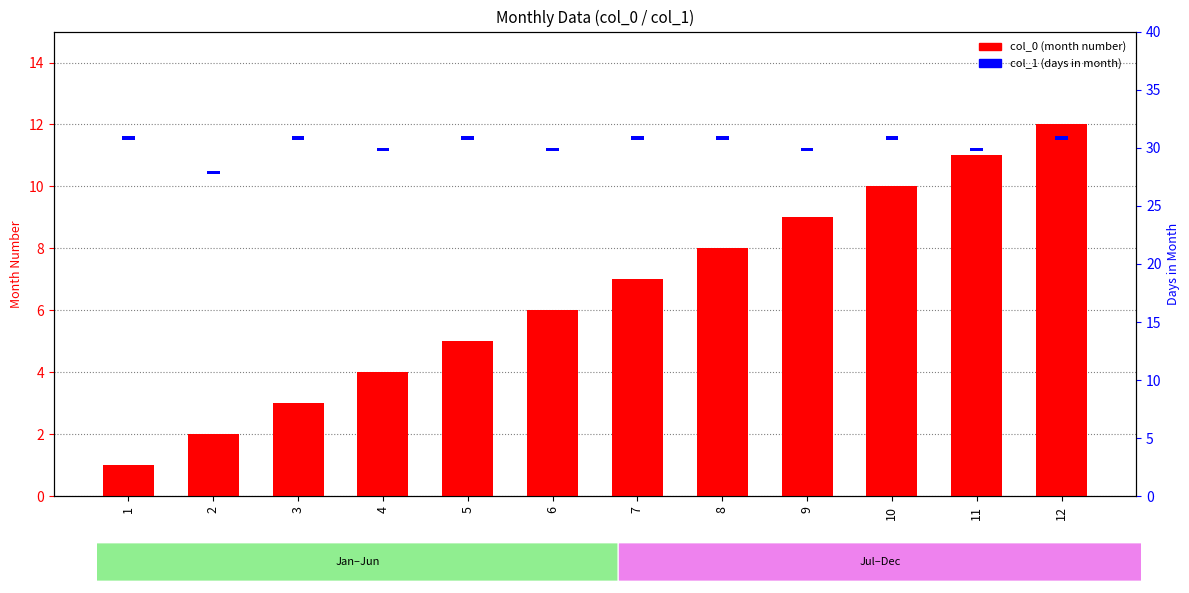

The col_1 (days in month) series shows 0.2 at 8. True or false?

False